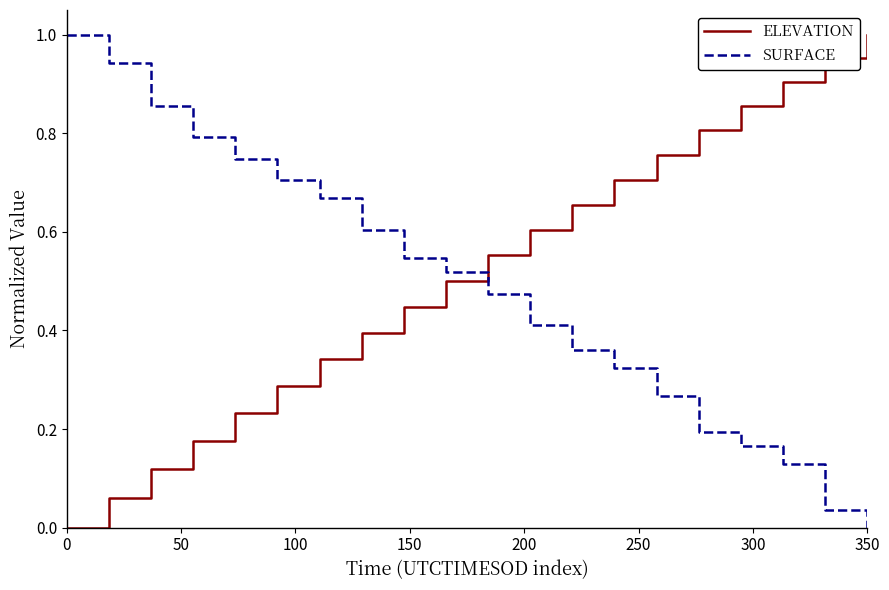

Which series ends up on top after the final intersection of SURFACE and ELEVATION?

ELEVATION